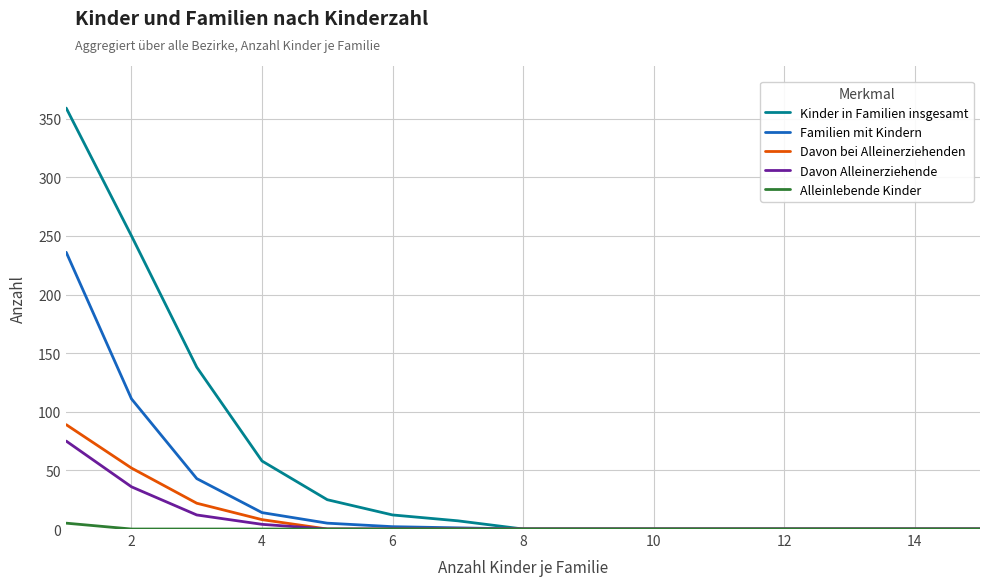

Which series has the largest range (max minus min)?

Kinder in Familien insgesamt